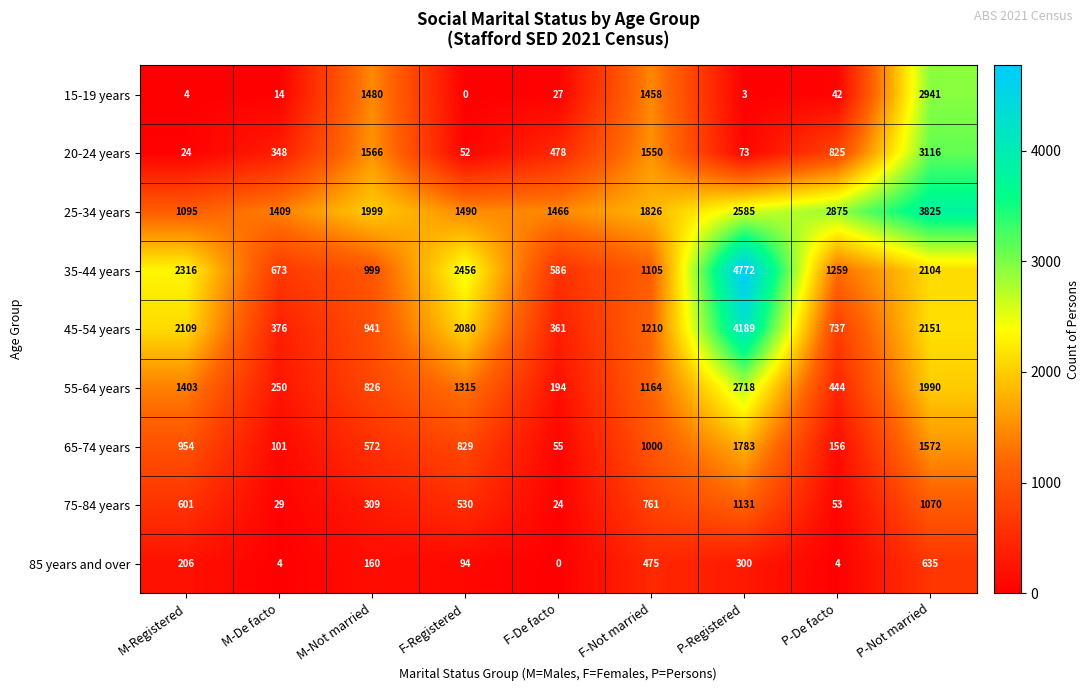

At which category is the sum across all series the highest?

P-Not married